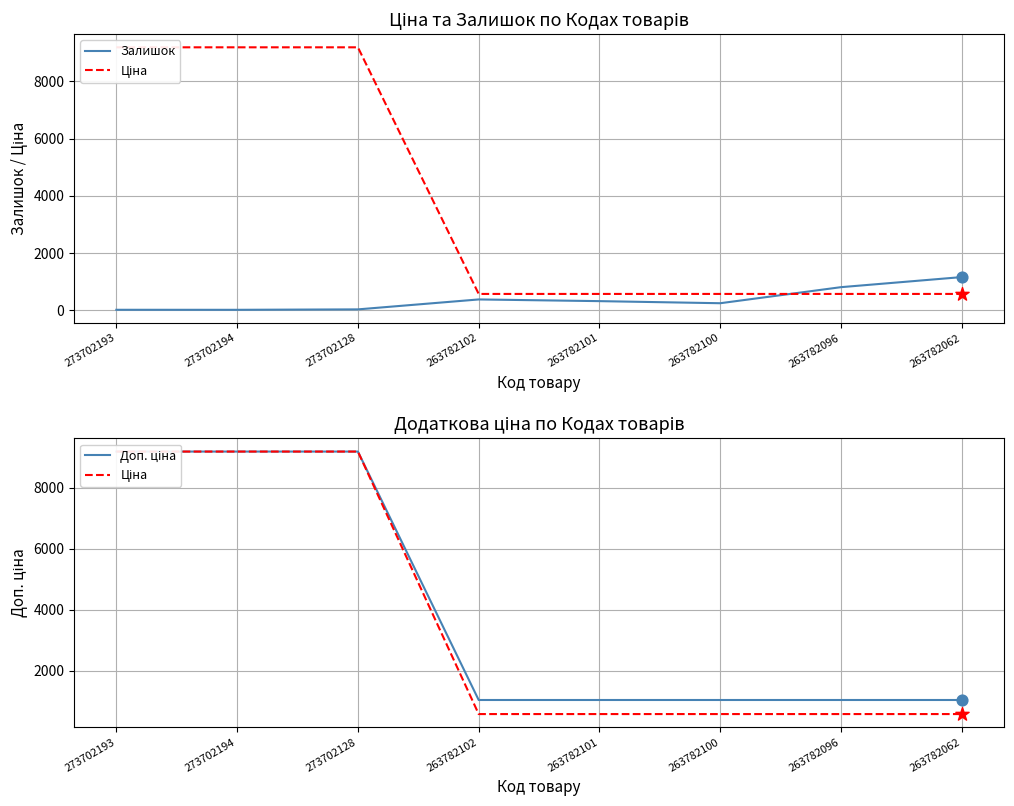

Is the value of Залишок at 273702193 greater than the value of Ціна at 263782096?

No